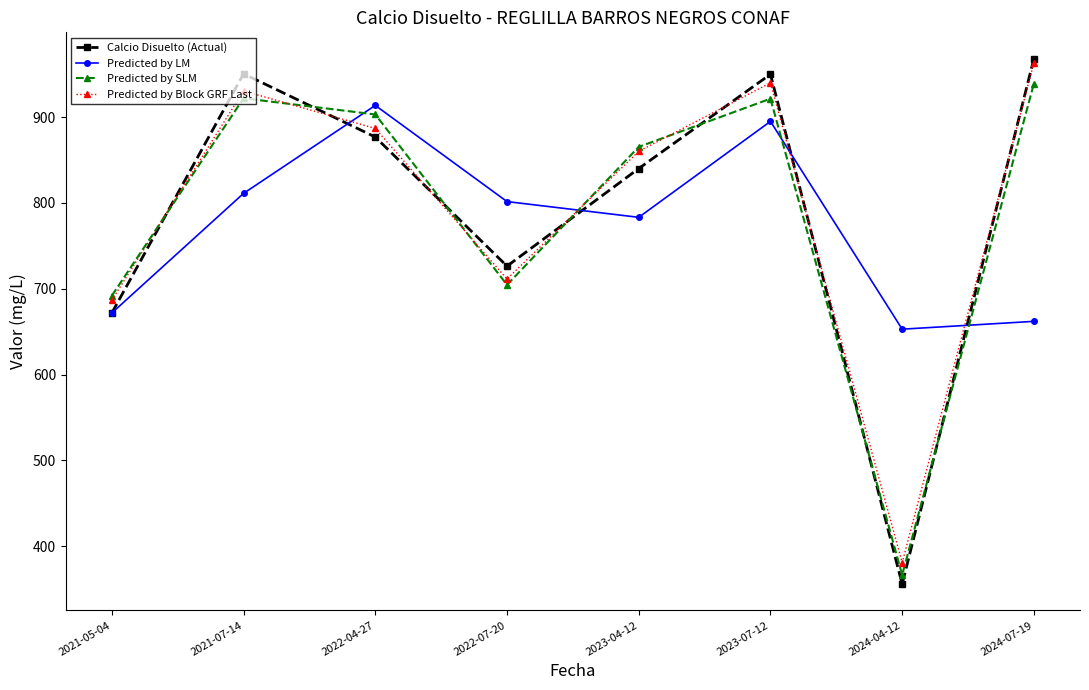

What is the sum of the Calcio Disuelto (Actual) values at 2021-05-04 and 2024-04-12?

1027.4